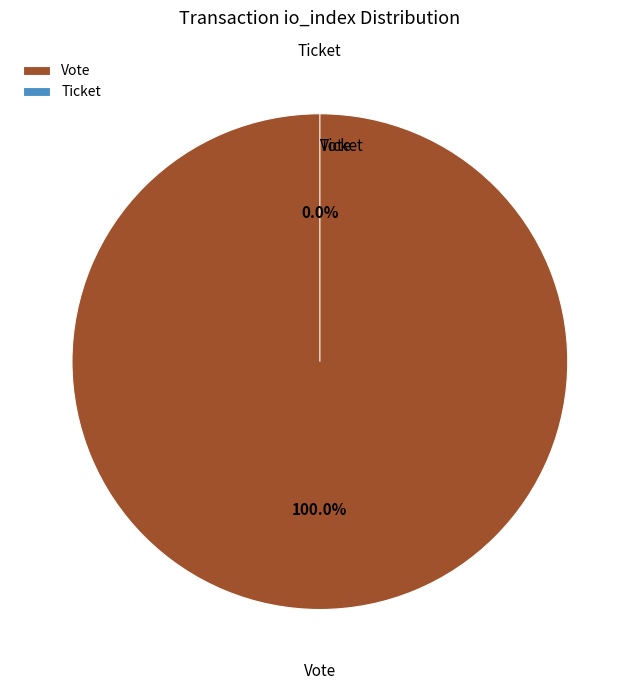

Does any single category account for the majority?

Yes